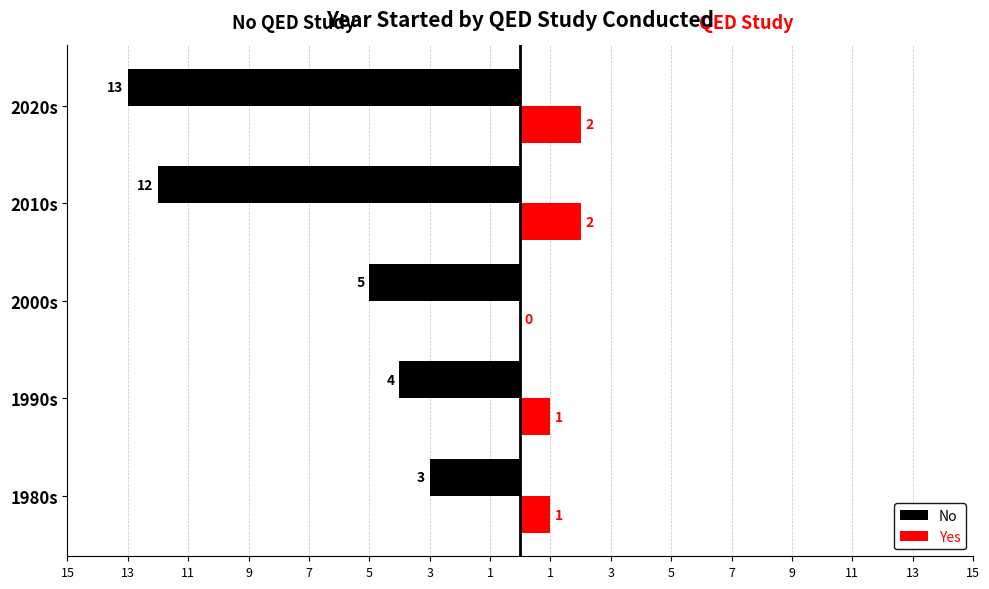

What are all the series names shown in the legend?

No, Yes